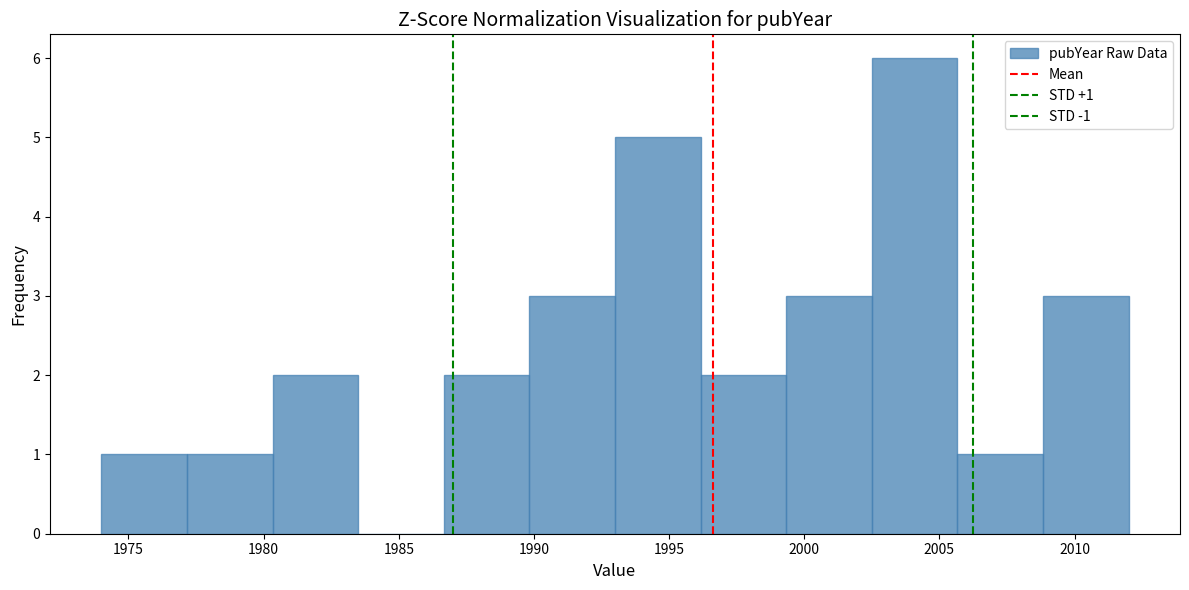

Which range on the x-axis has the tallest bar?

2002.5 to 2005.5